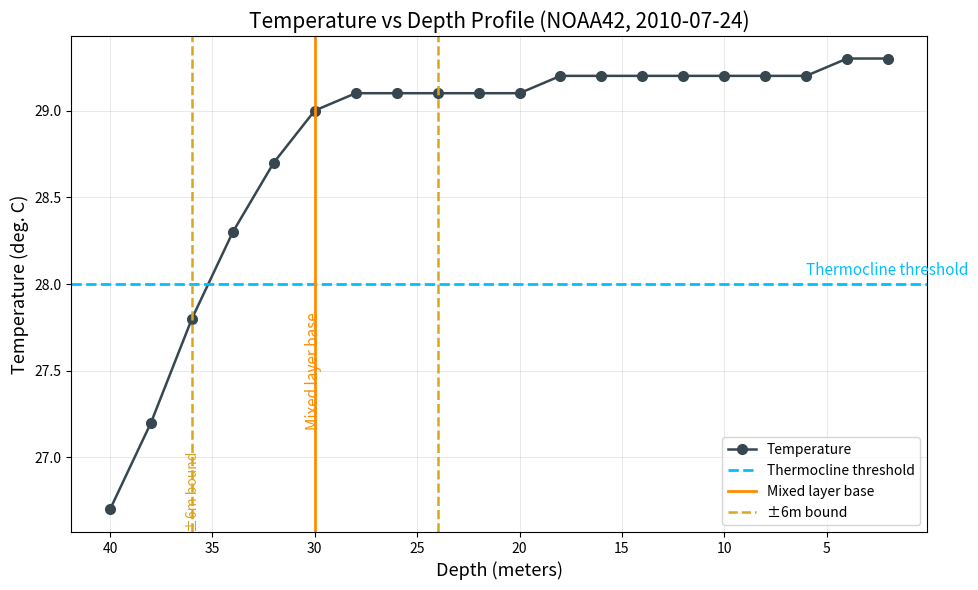

Is this an area chart (filled region under the line)?

No